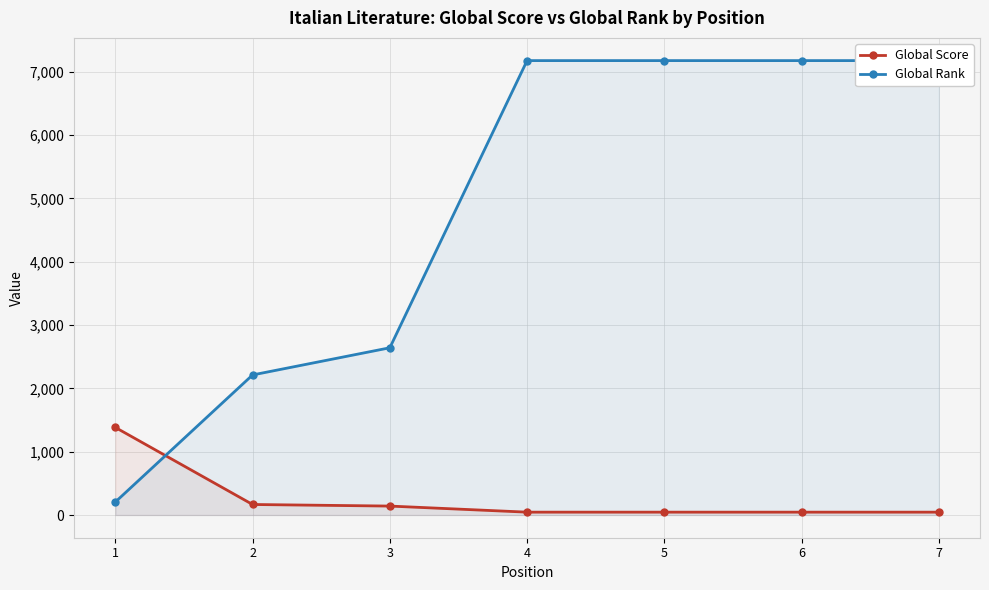

At which label is Global Score closest to 714?

2